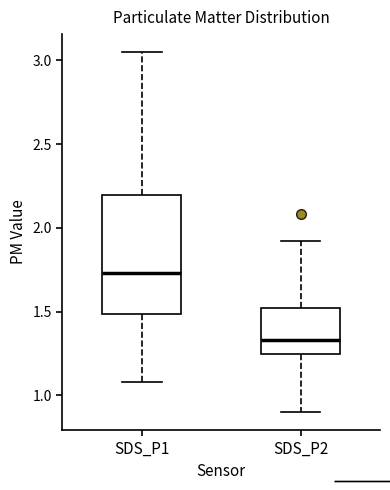

Reading left to right, read every box against the y-axis: the position of its median line, the range the box covers, and the ends of its whiskers. The values are not printed on the chart, so give them approximately, as read against the axis.

SDS_P1: median 1.75, box 1.50 to 2.20, whiskers 1.10 to 3.05
SDS_P2: median 1.35, box 1.25 to 1.50, whiskers 0.90 to 1.90